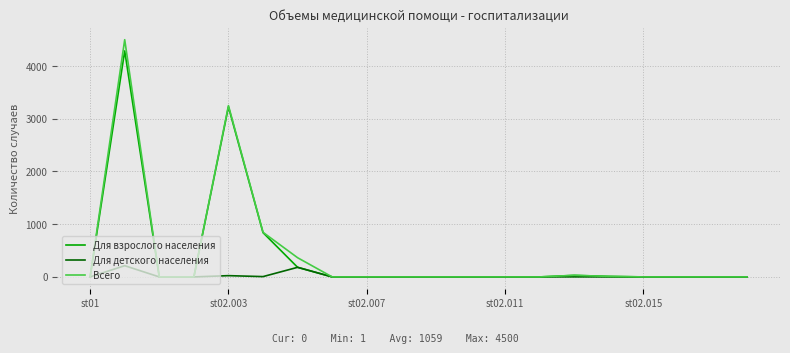

How many lines are shown in the chart?

3